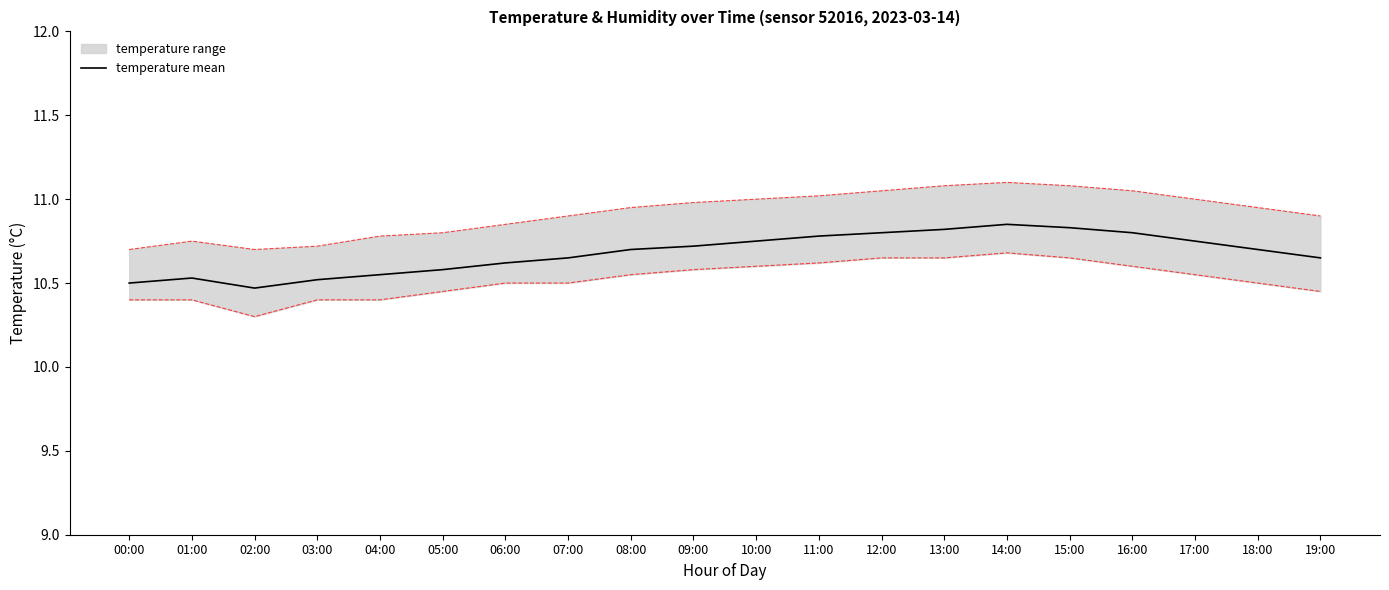

True or false: the data shows 15.4 at 09:00.

False